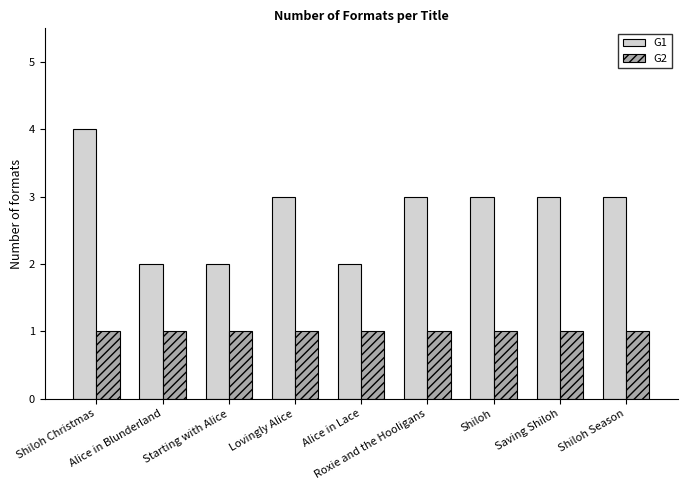

What is the total value across all series at Alice in Lace?

3